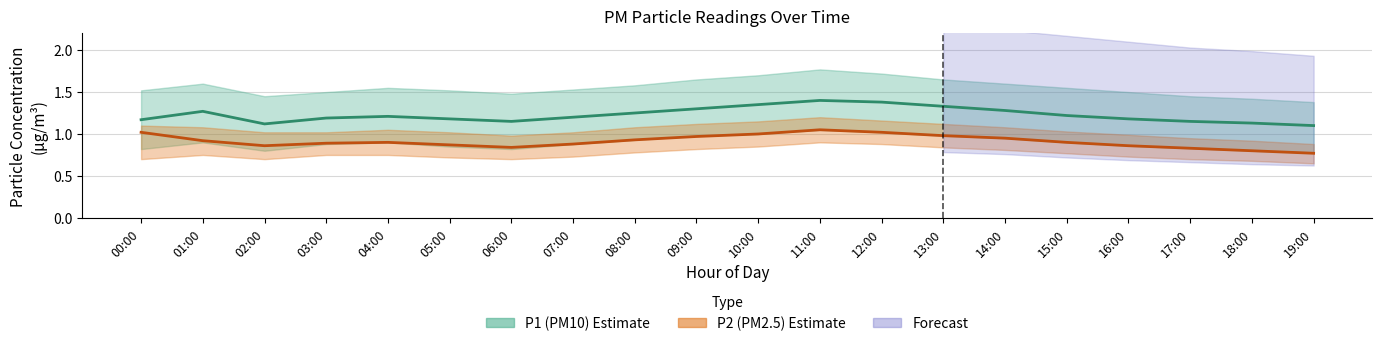

True or false: P2 has a value of 0.8 at 06:00.

True